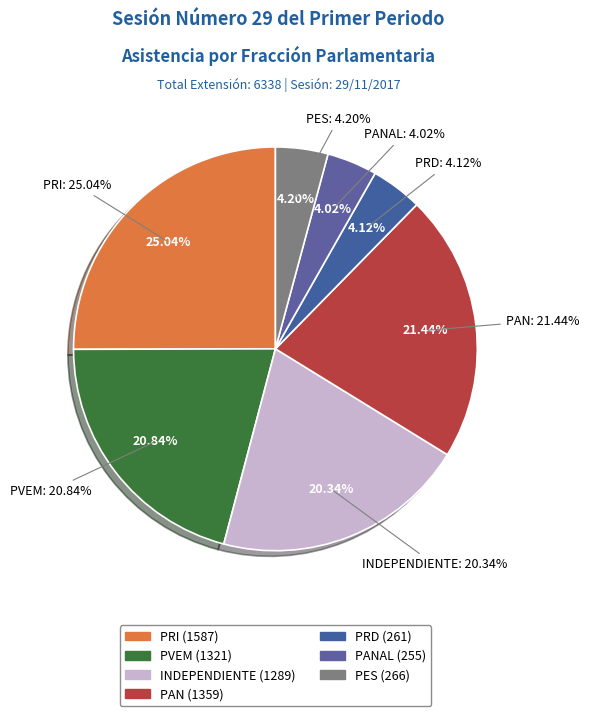

Between PRD and PVEM, which is larger?

PVEM